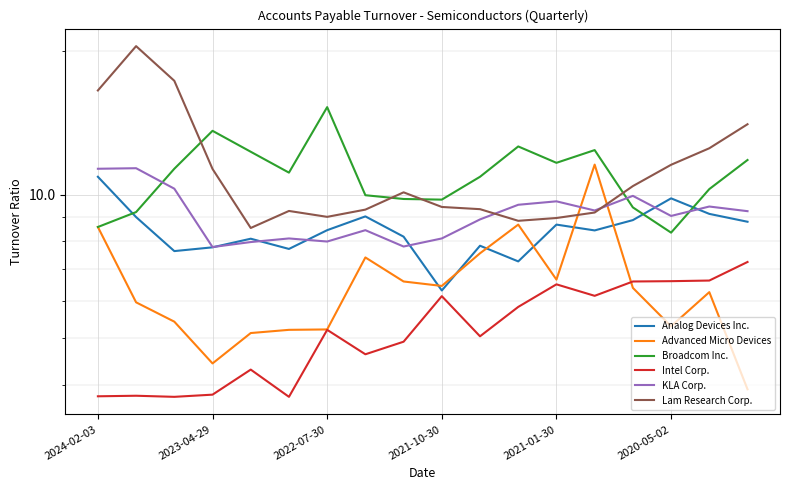

Which series has the largest total across all categories?

Lam Research Corp.